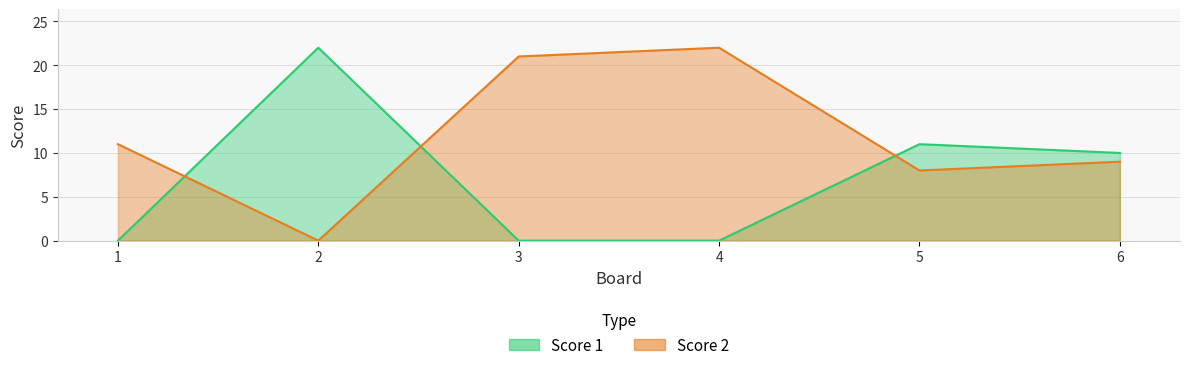

Which has a higher value, 1 or 4?

1